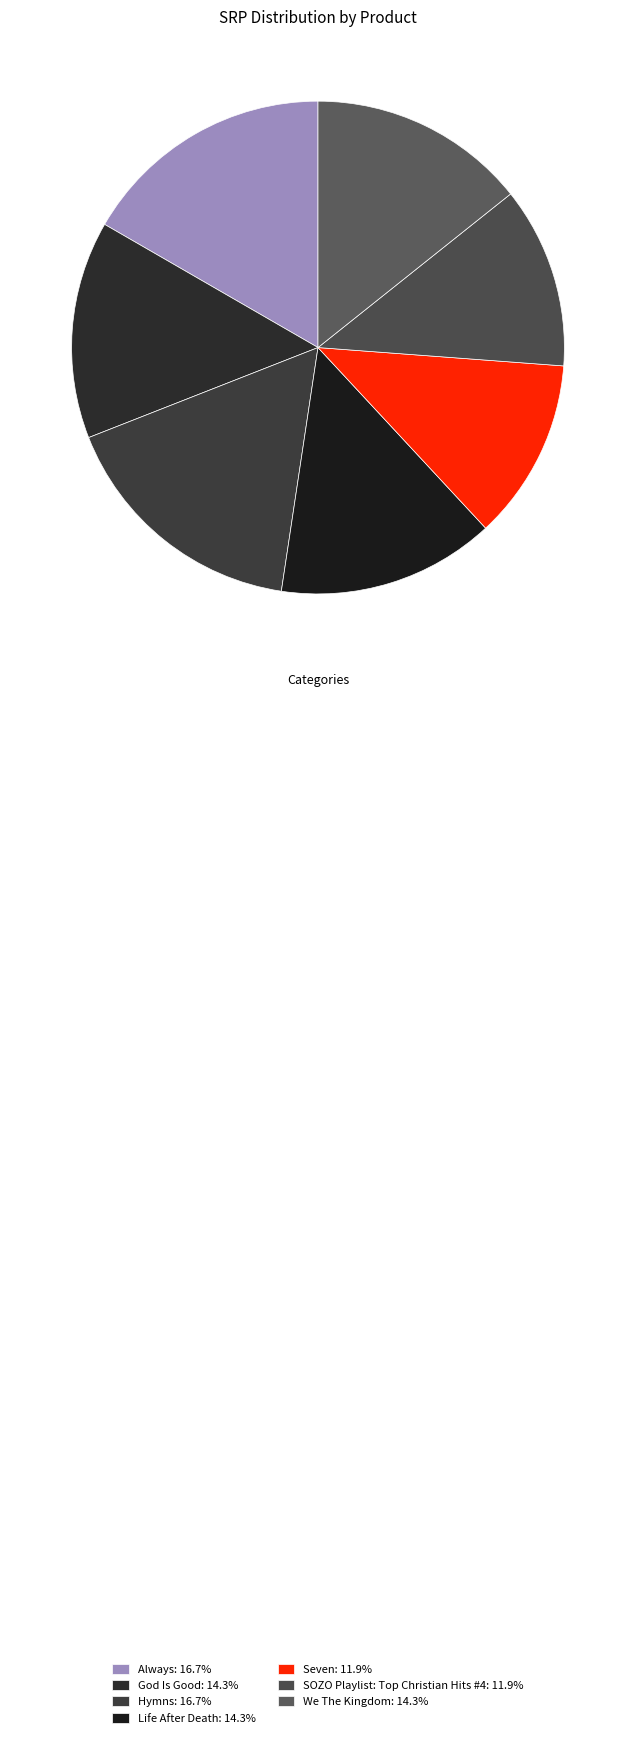

Is there a majority slice in this chart?

No